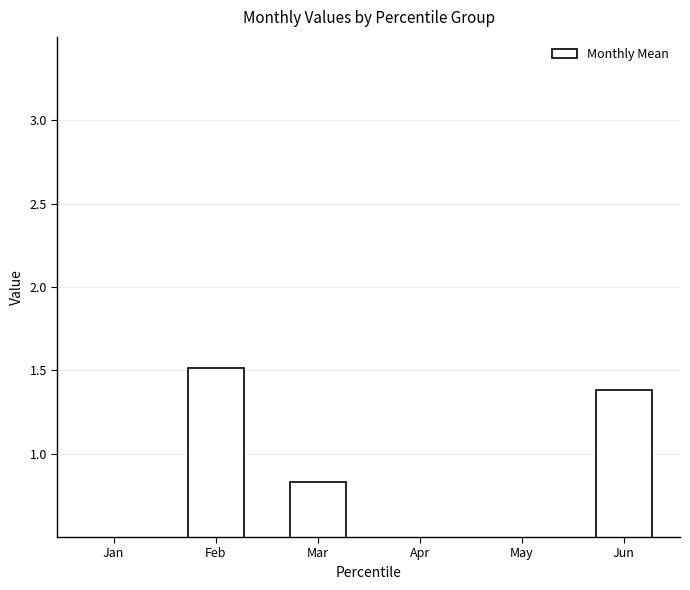

Is it true that the value at May is 0.1?

False